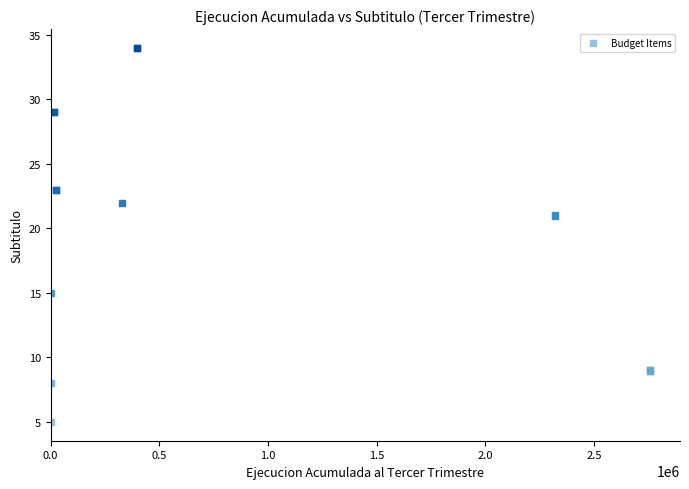

What Y value in the scatter plot is closest to 19?

21